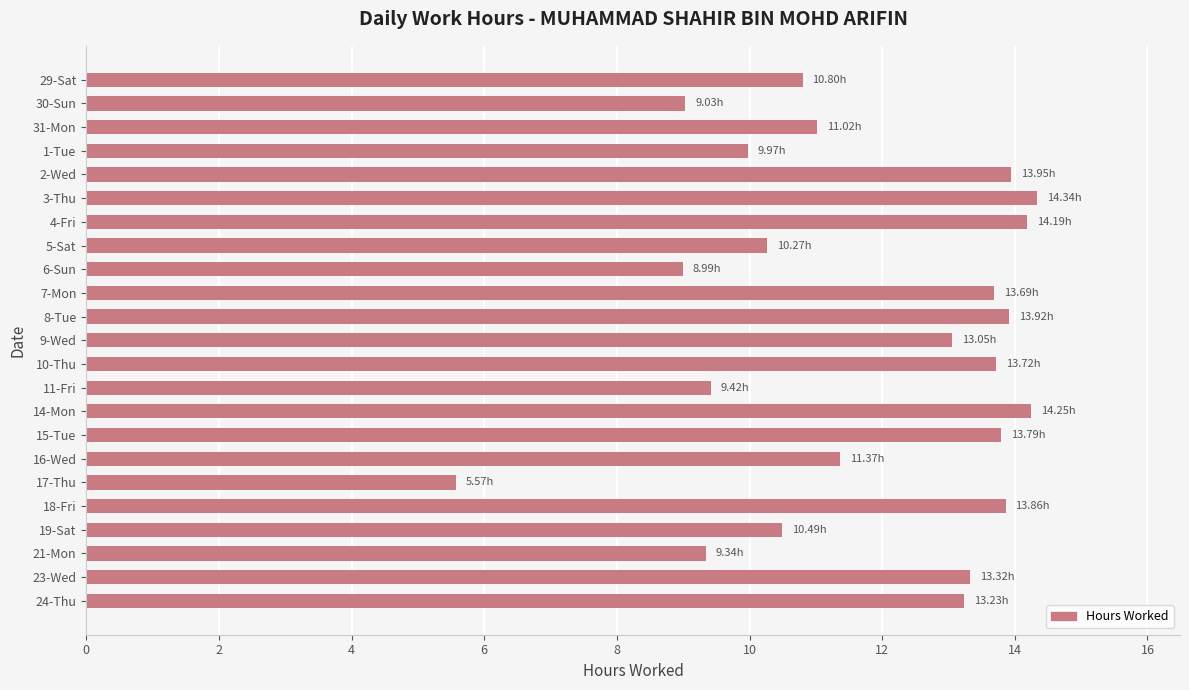

What is the maximum value shown in the chart?

14.3